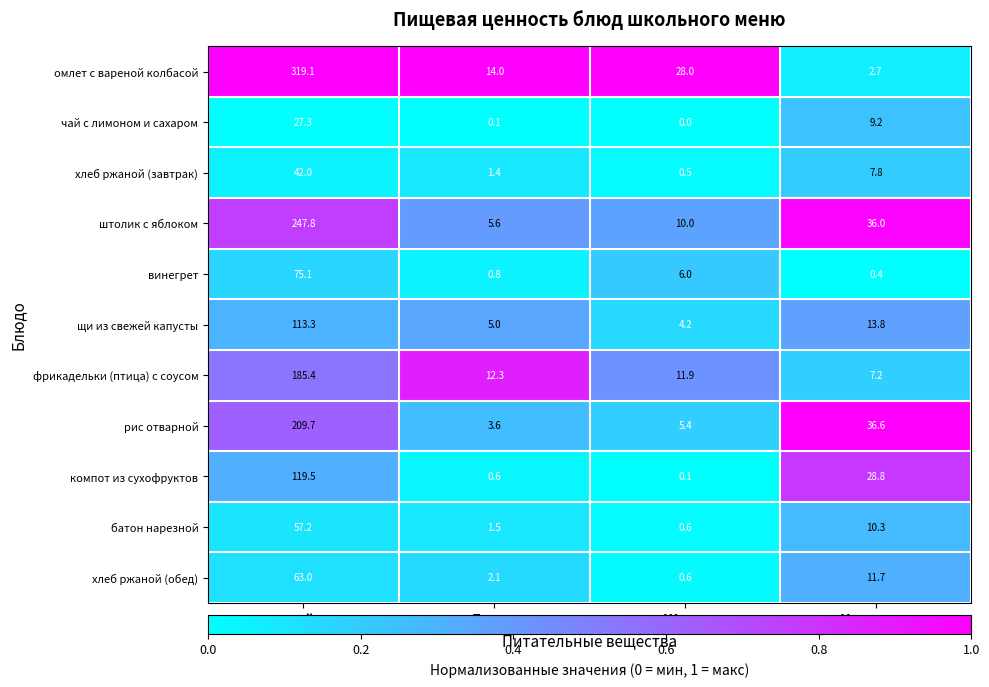

What is the sum of all щи из свежей капусты values?

136.3